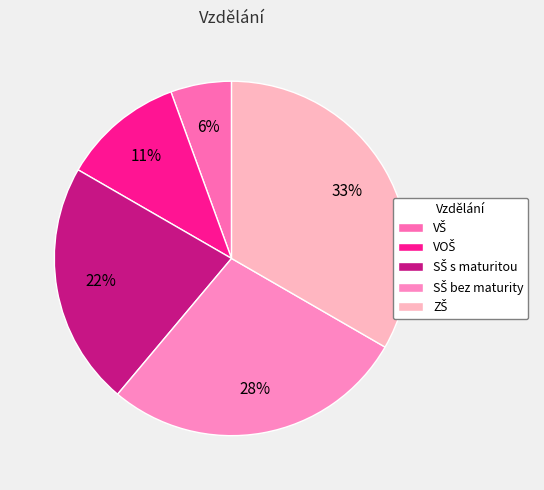

To the nearest percent, what percentage of the pie is ZŠ?

33%